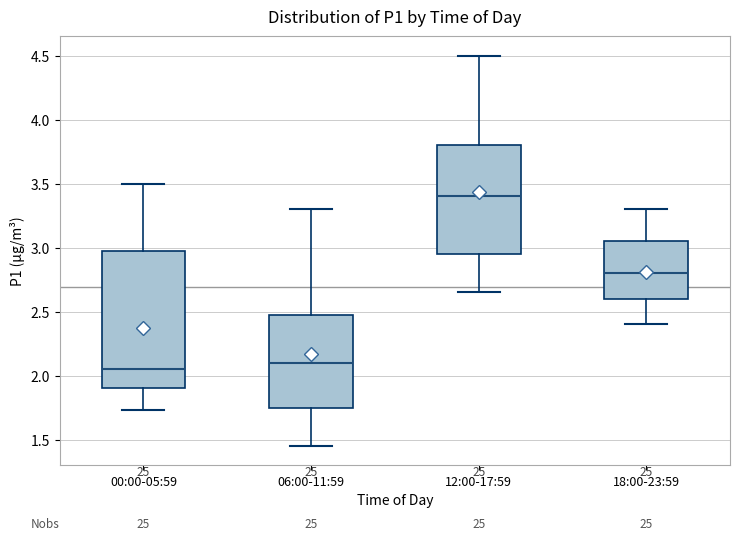

Which box has the lowest median line?

00:00-05:59